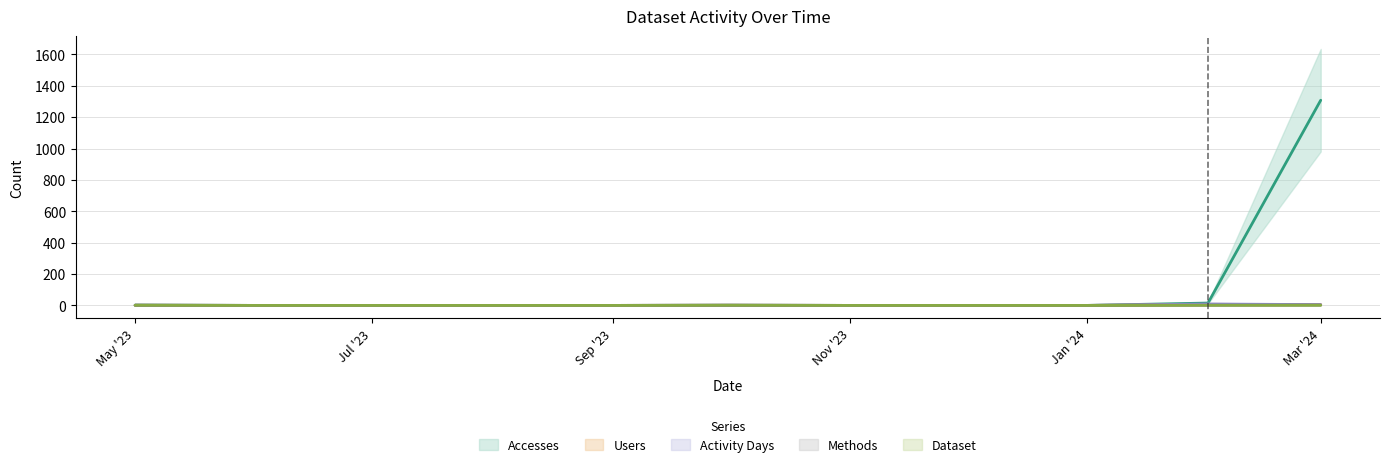

What position from the right is Nov '23?

5